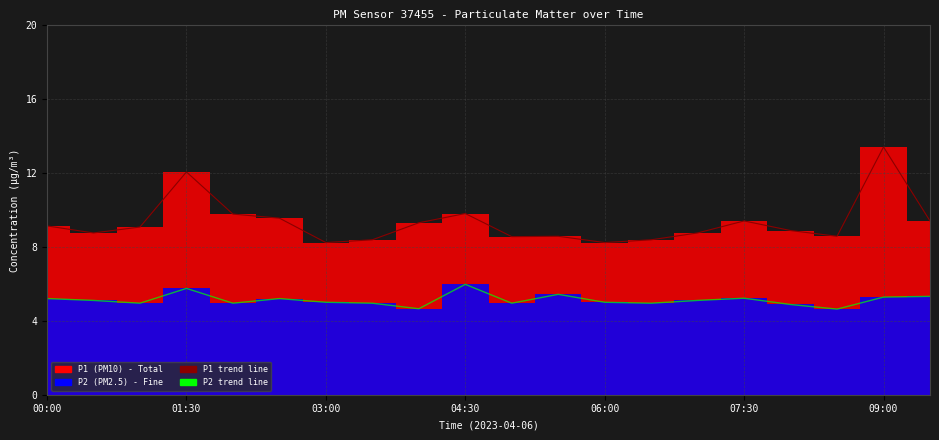

At which label does P1 reach its minimum?

03:00